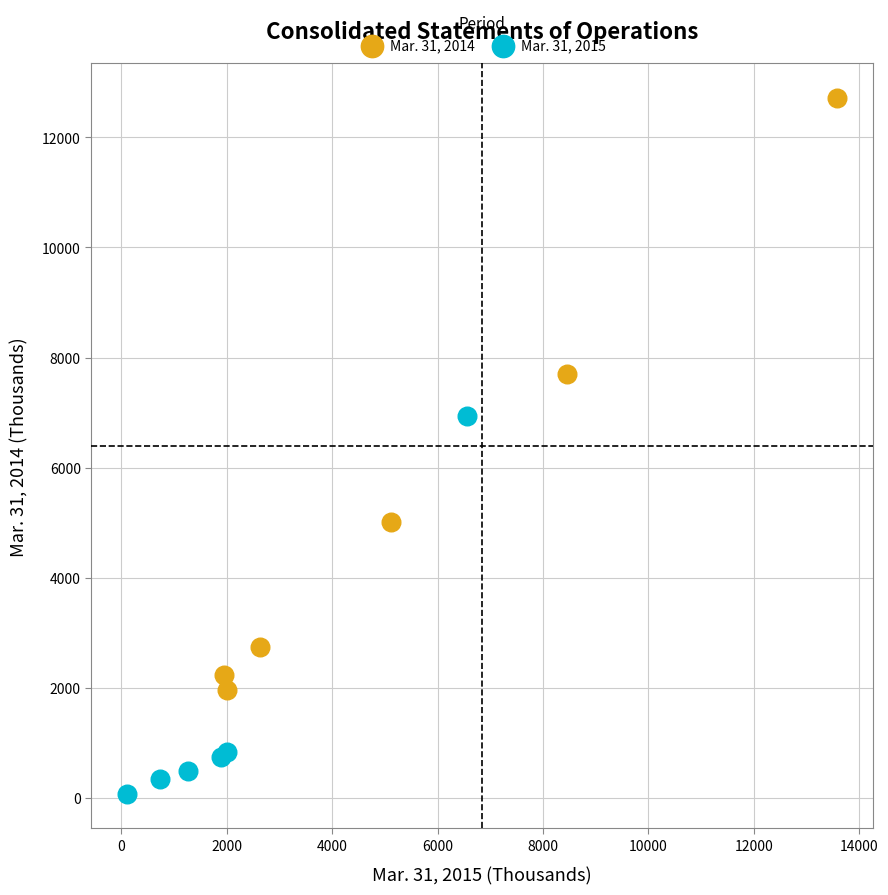

Which series reaches the maximum Y coordinate?

Mar. 31, 2014